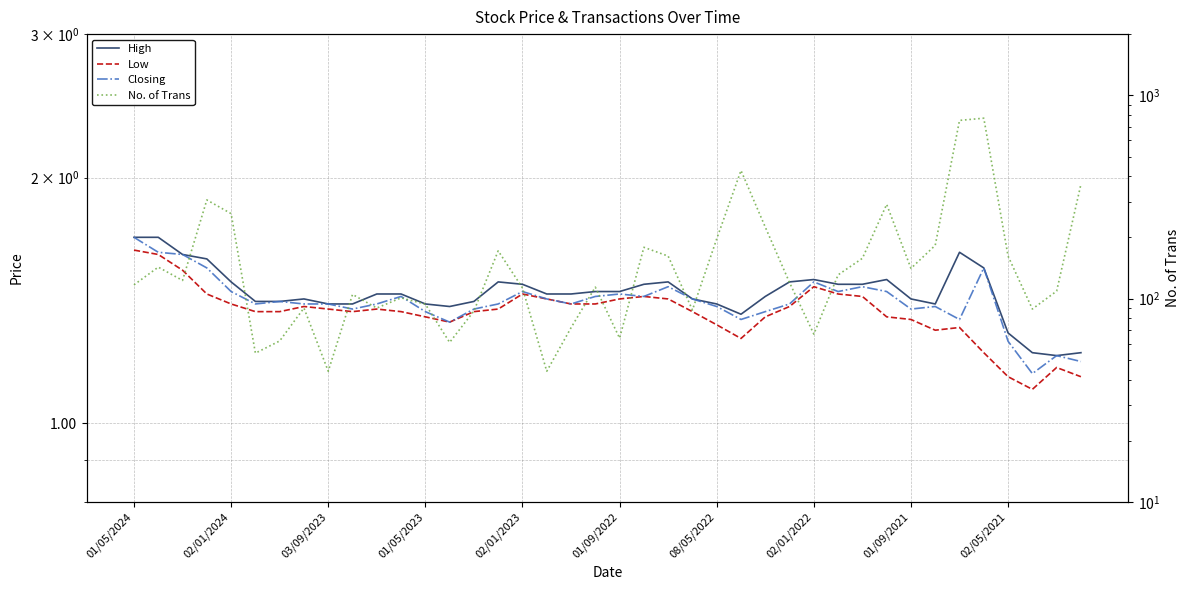

Between 21 and 28, which series saw the biggest shift?

No. of Trans